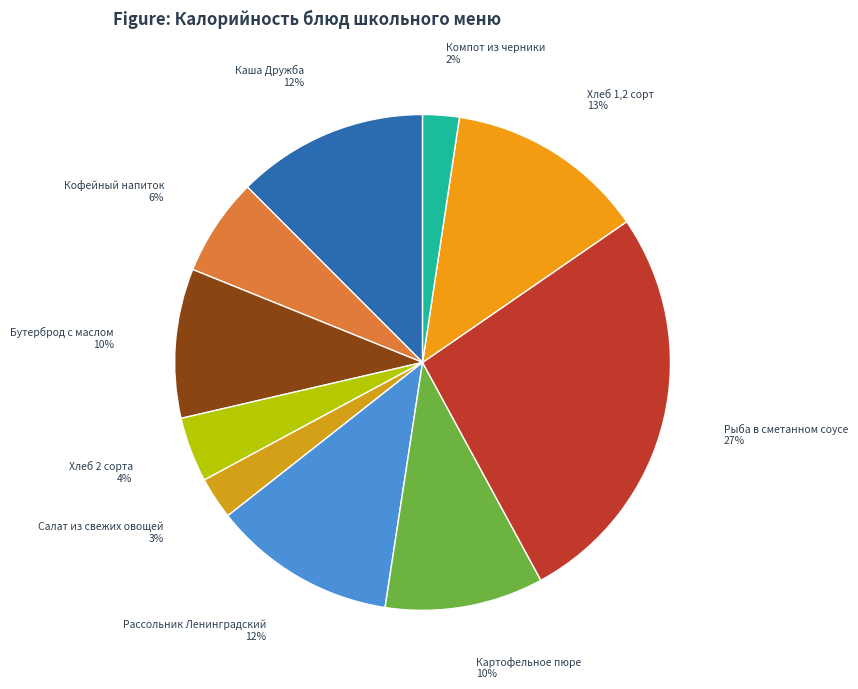

Is there a majority slice in this chart?

No